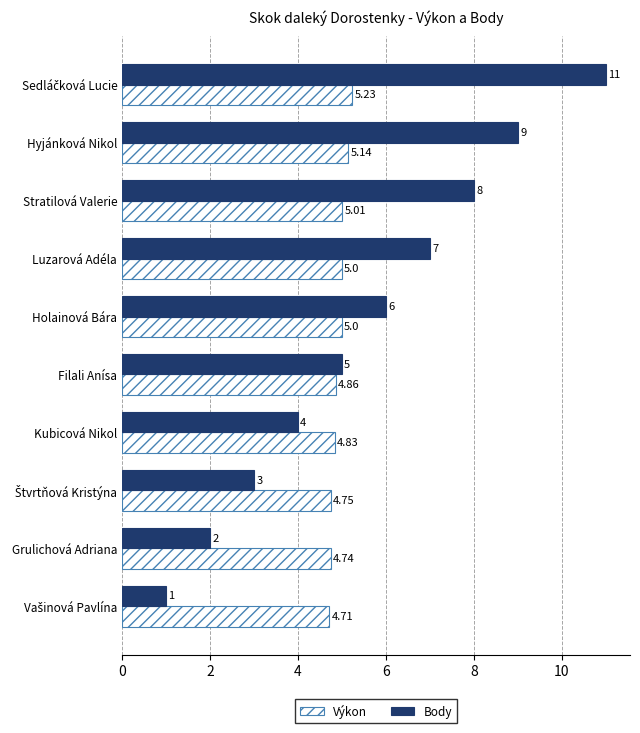

Rank the series at Hyjánková Nikol from lowest to highest value.

Výkon, Body